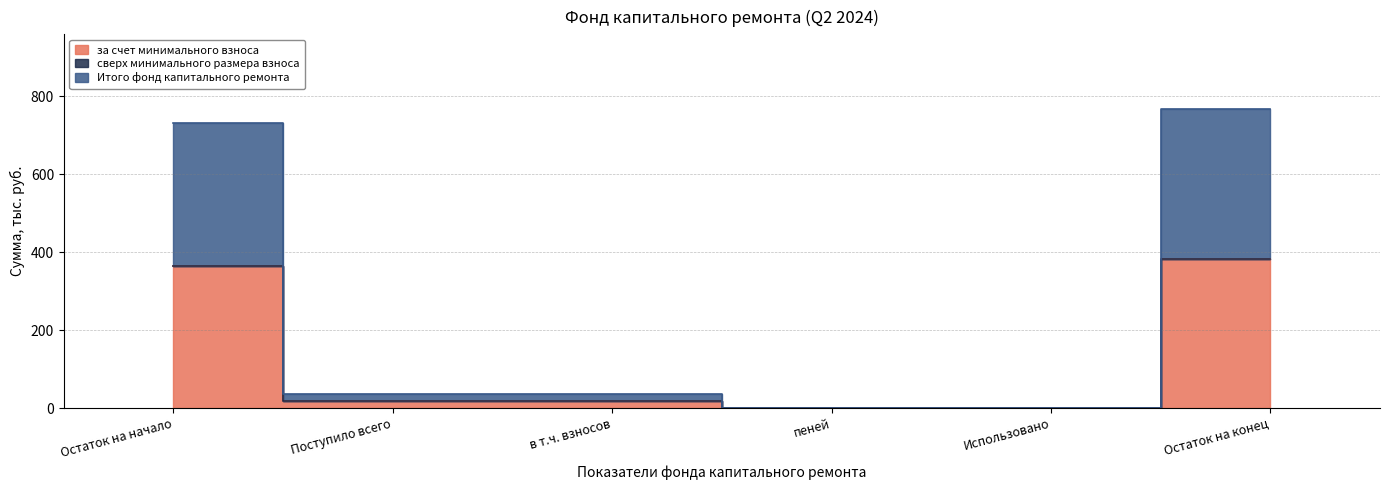

Read the за счет минимального взноса value at Остаток на начало.

365.3